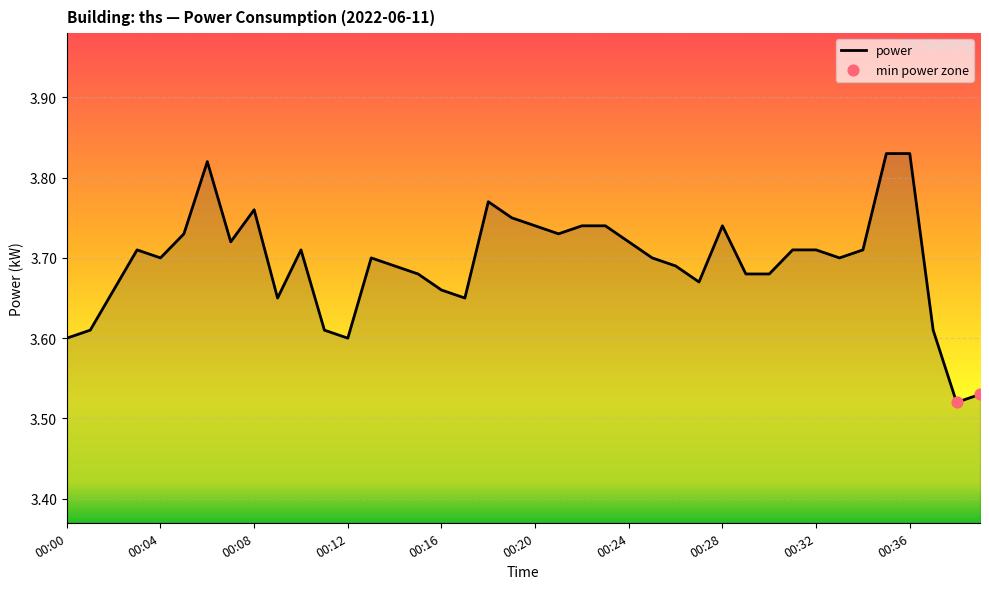

What is the difference between the maximum and minimum values?

0.3